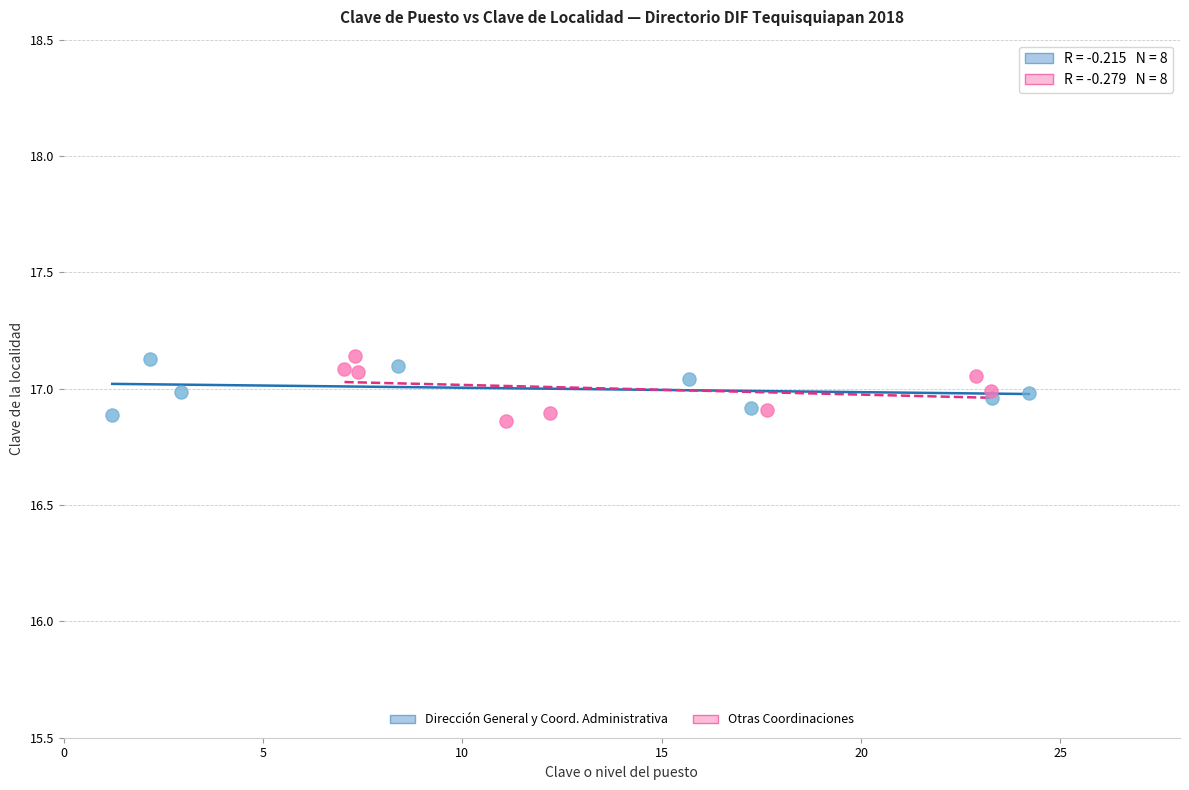

What are all the series names shown in the legend?

Dirección General y Coord. Administrativa, Otras Coordinaciones